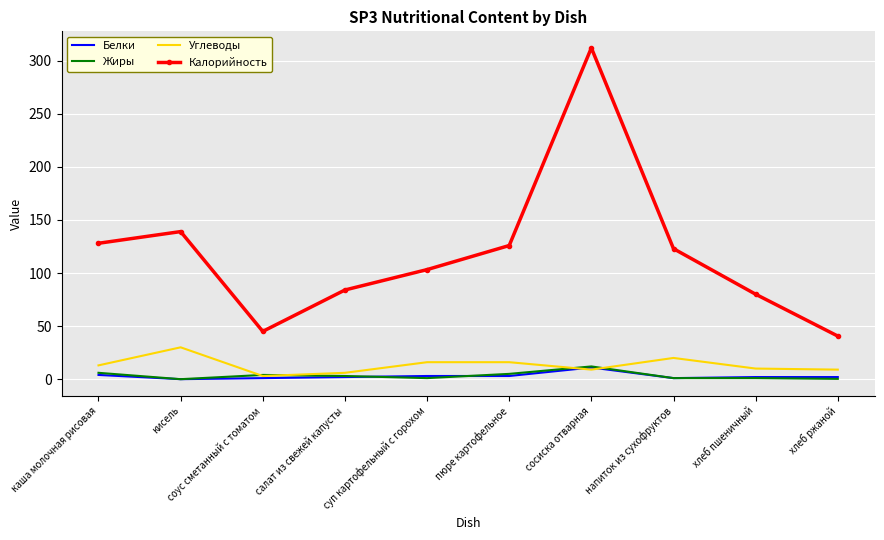

What is the total value across all series at каша молочная рисовая?

151.0